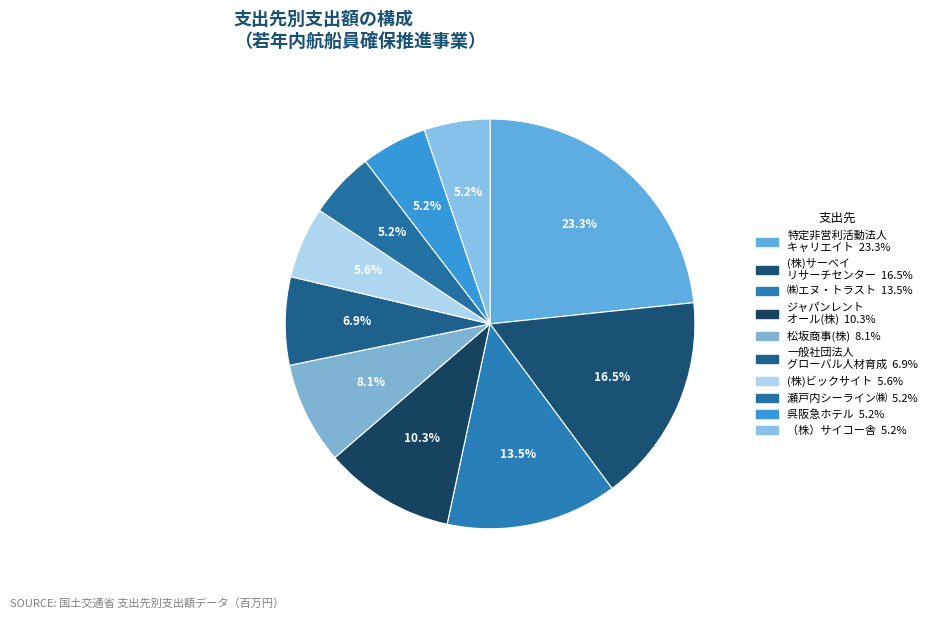

Count the number of slices in the pie.

10